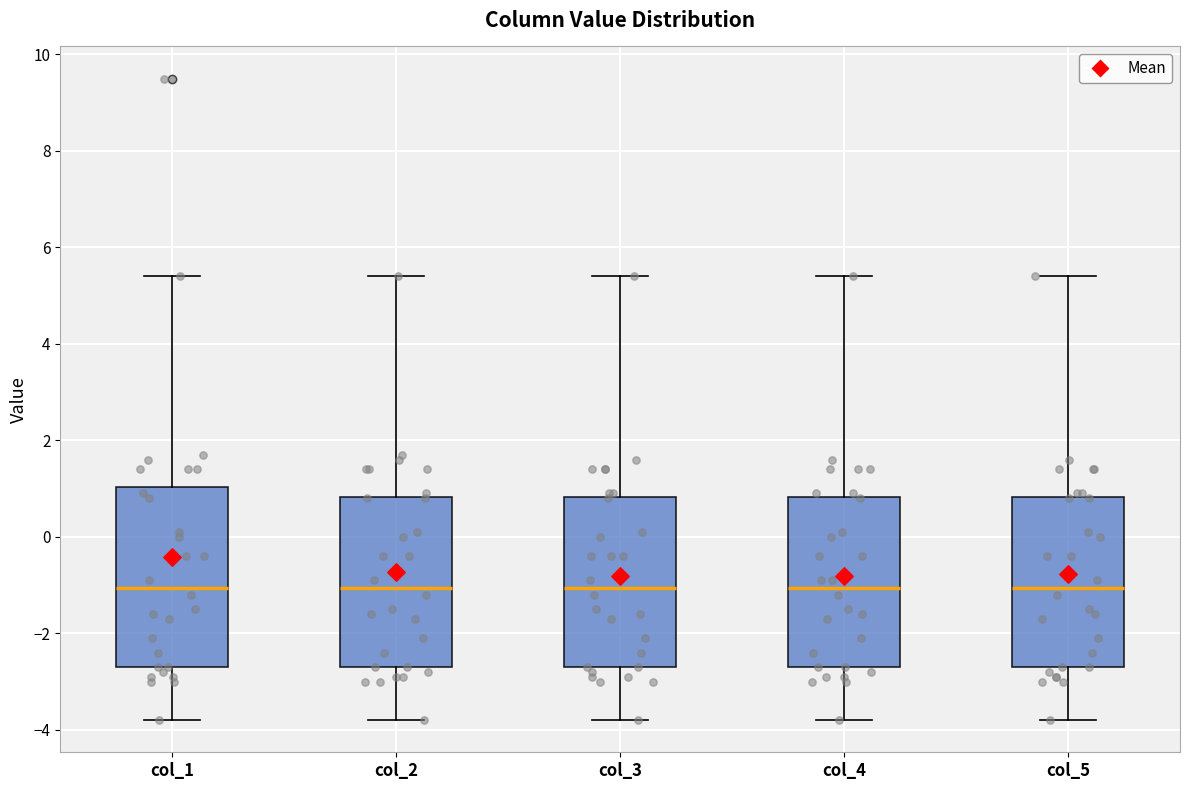

Reading left to right, read every box against the y-axis: the position of its median line, the range the box covers, and the ends of its whiskers. The values are not printed on the chart, so give them approximately, as read against the axis.

col_1: median -1.0, box -2.6 to 1.0, whiskers -3.8 to 5.4
col_2: median -1.0, box -2.6 to 0.8, whiskers -3.8 to 5.4
col_3: median -1.0, box -2.6 to 0.8, whiskers -3.8 to 5.4
col_4: median -1.0, box -2.6 to 0.8, whiskers -3.8 to 5.4
col_5: median -1.0, box -2.6 to 0.8, whiskers -3.8 to 5.4